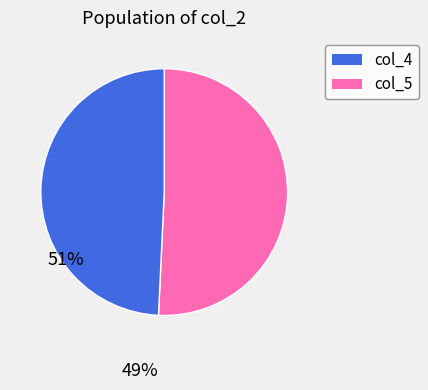

Do col_5 and col_4 together represent more than half of the pie?

Yes